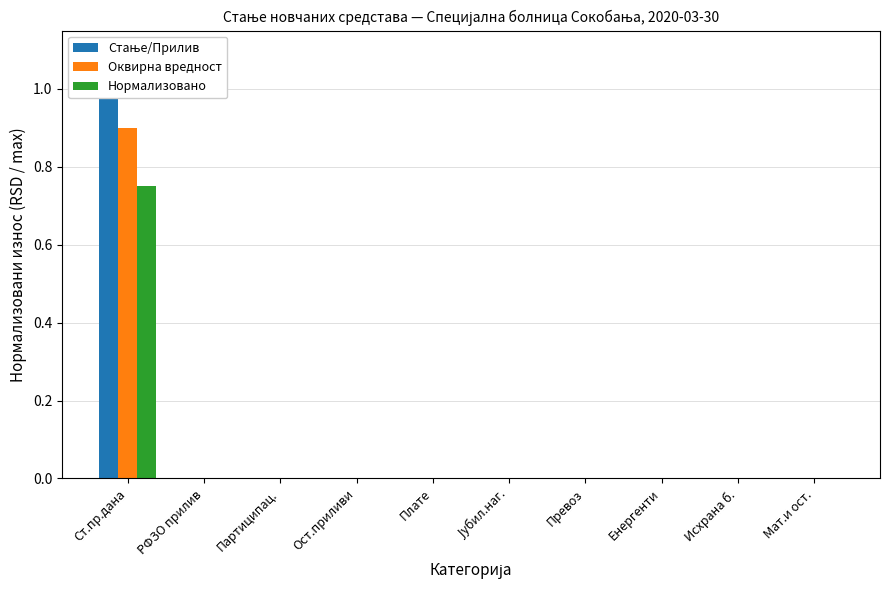

Count the number of data series in this chart.

3